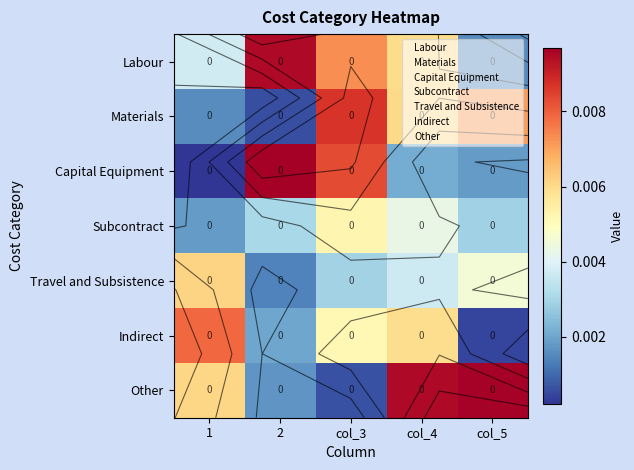

List the labels in order of Other value, smallest first.

col_3, 2, 1, col_4, col_5